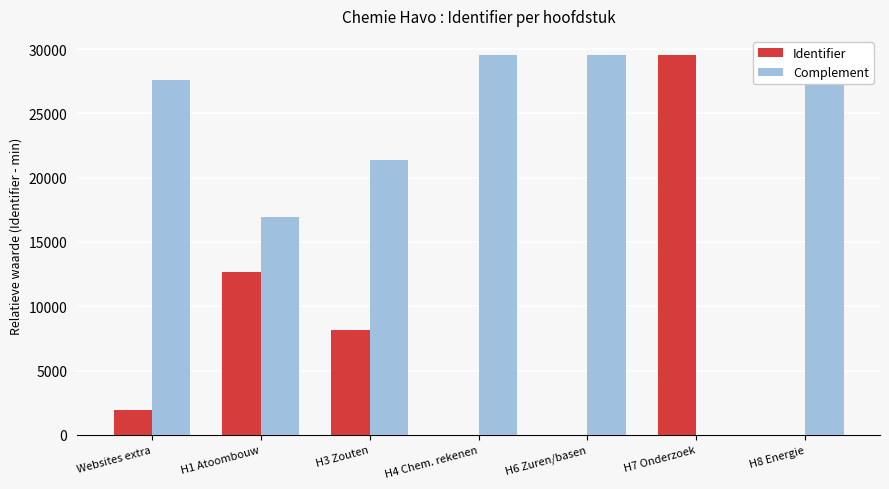

Is the value of Identifier at H4 Chem. rekenen greater than the value of Complement at H4 Chem. rekenen?

No